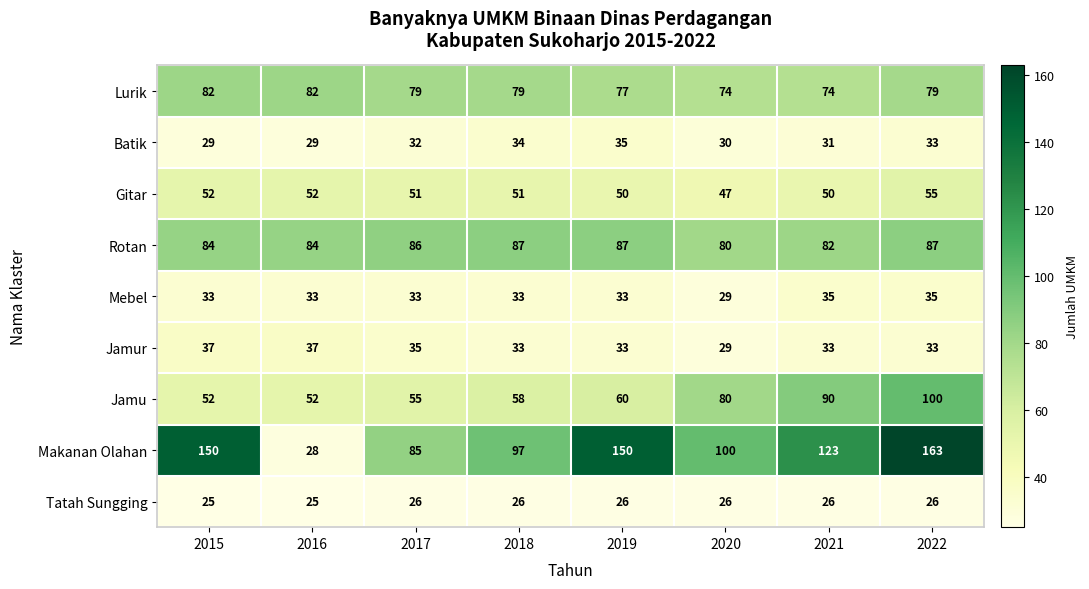

Count the Mebel values in the range 33 to 35.

7